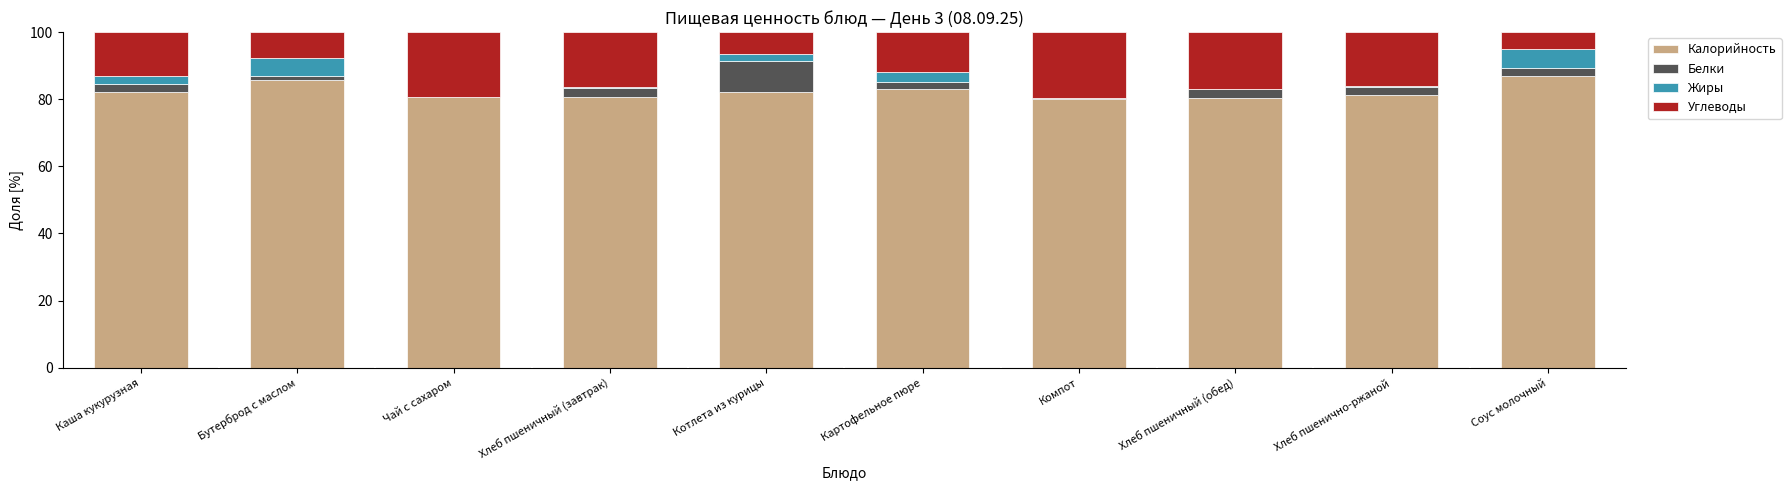

What is the maximum value for Калорийность?

86.9